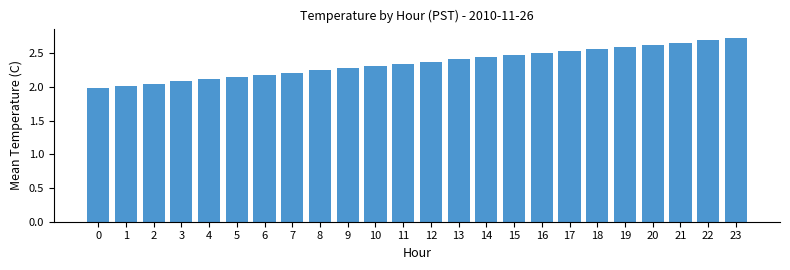

What is the difference between the second highest and minimum values?

0.7